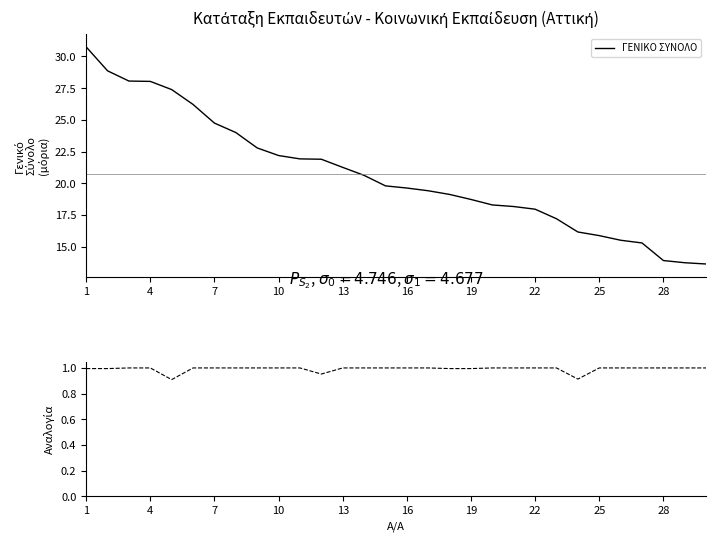

How many lines are shown in the chart?

2